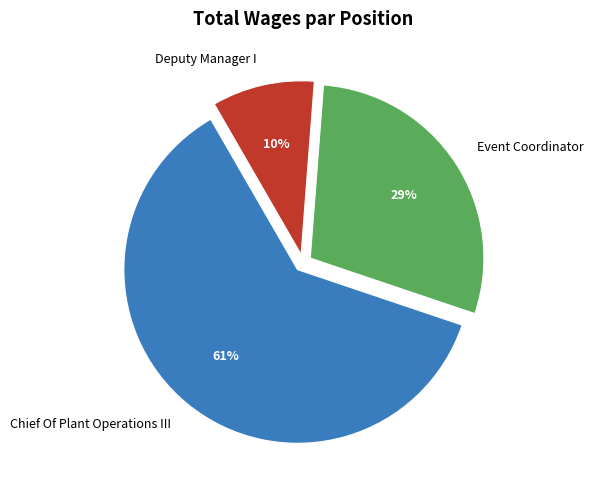

What percentage is the Chief Of Plant Operations III slice, to the nearest percent?

61%